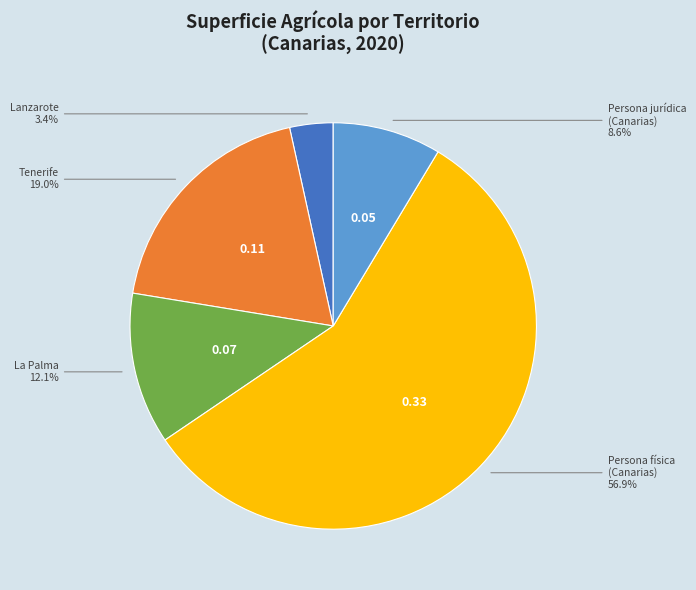

To the nearest percent, what is the average slice percentage?

20%